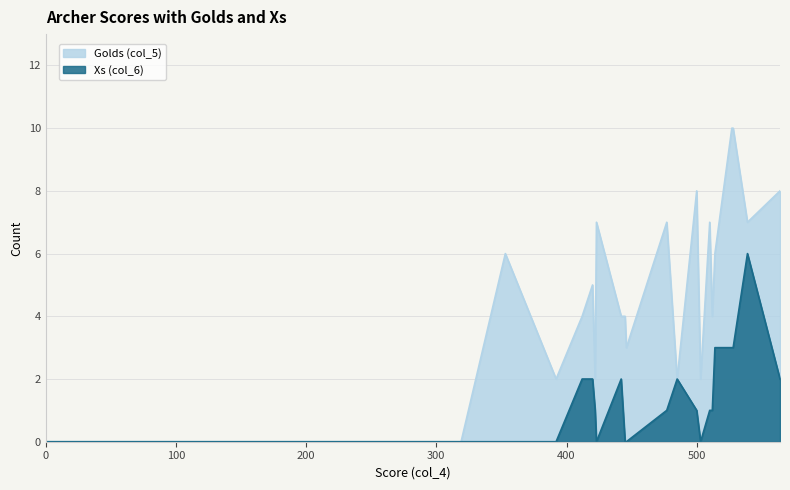

Rank the series by their maximum value, from lowest to highest.

Xs (col_6), Golds (col_5)